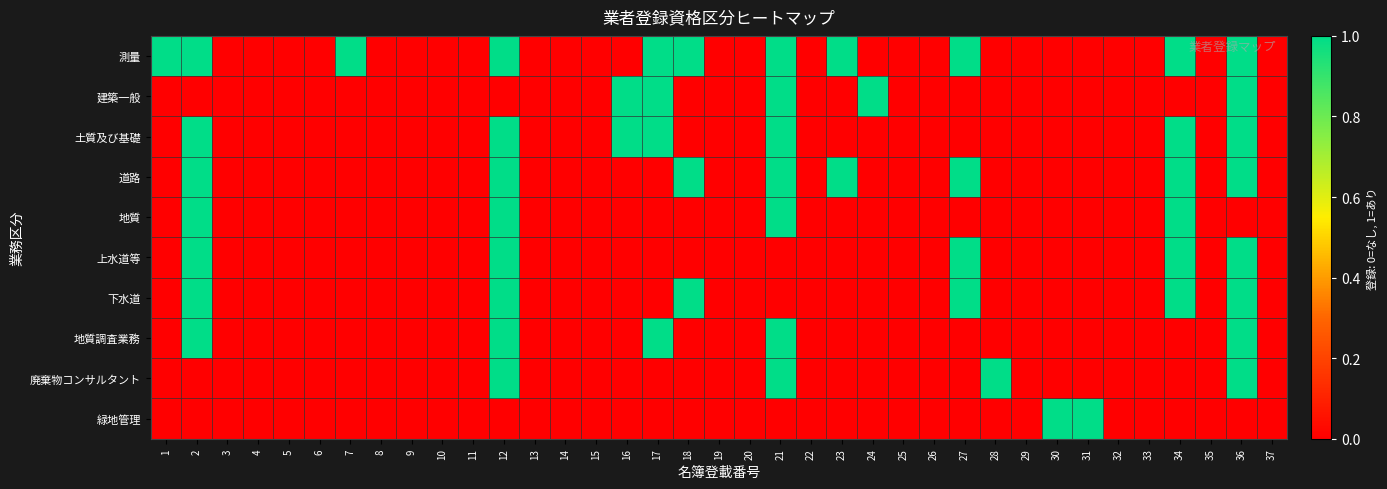

Which series changed the most between 2 and 16?

測量